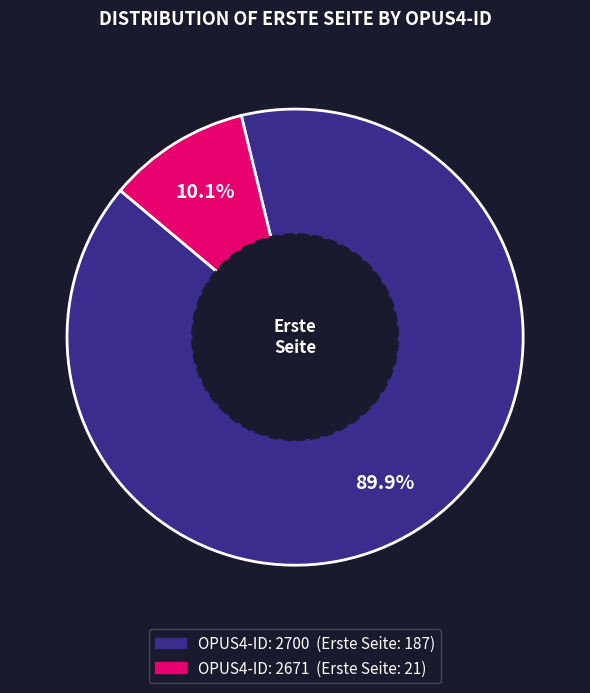

Does any single category account for the majority?

Yes